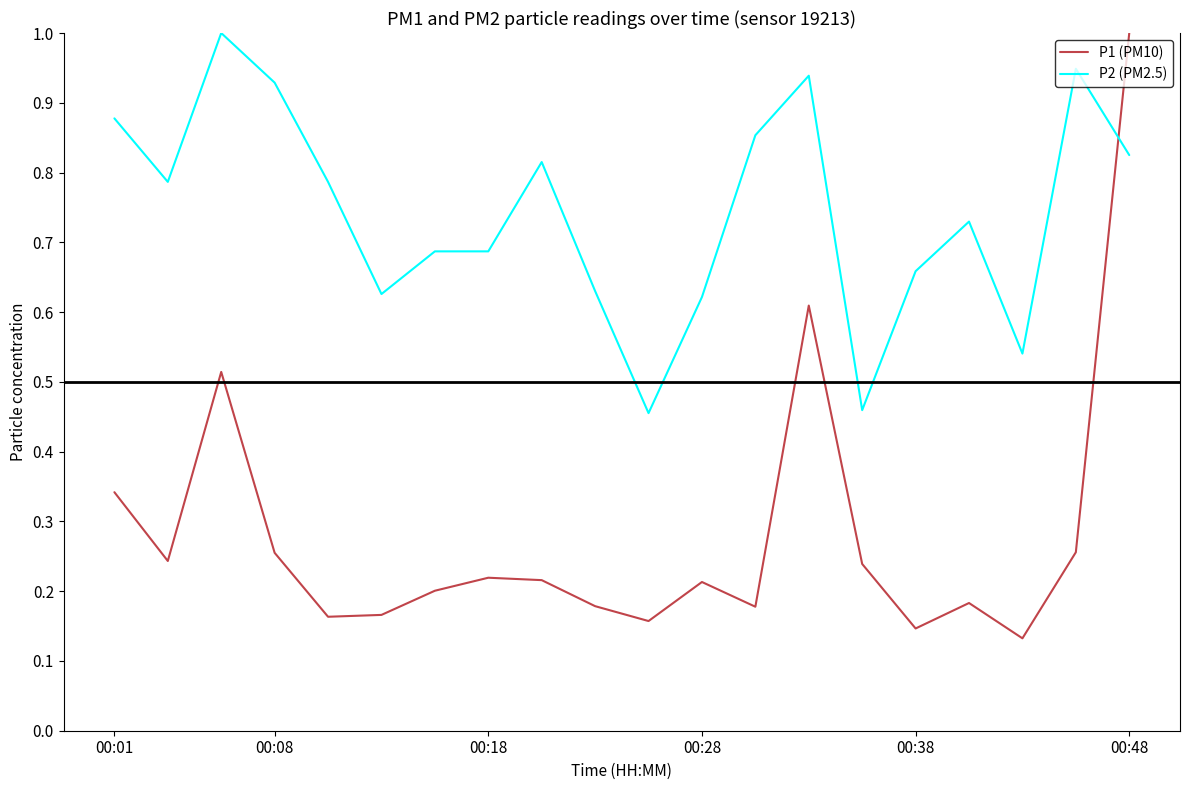

Which series has the largest range (max minus min)?

P1 (PM10)